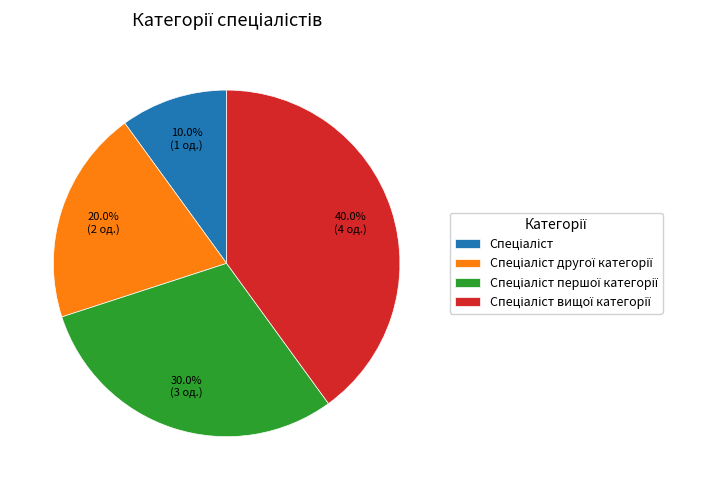

Is there any slice that represents more than half of the pie?

No